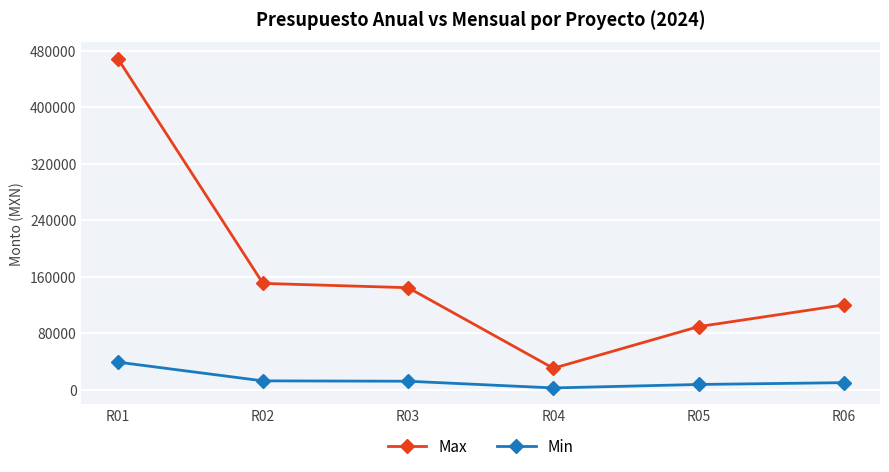

Read the Max value at R05.

89280.0